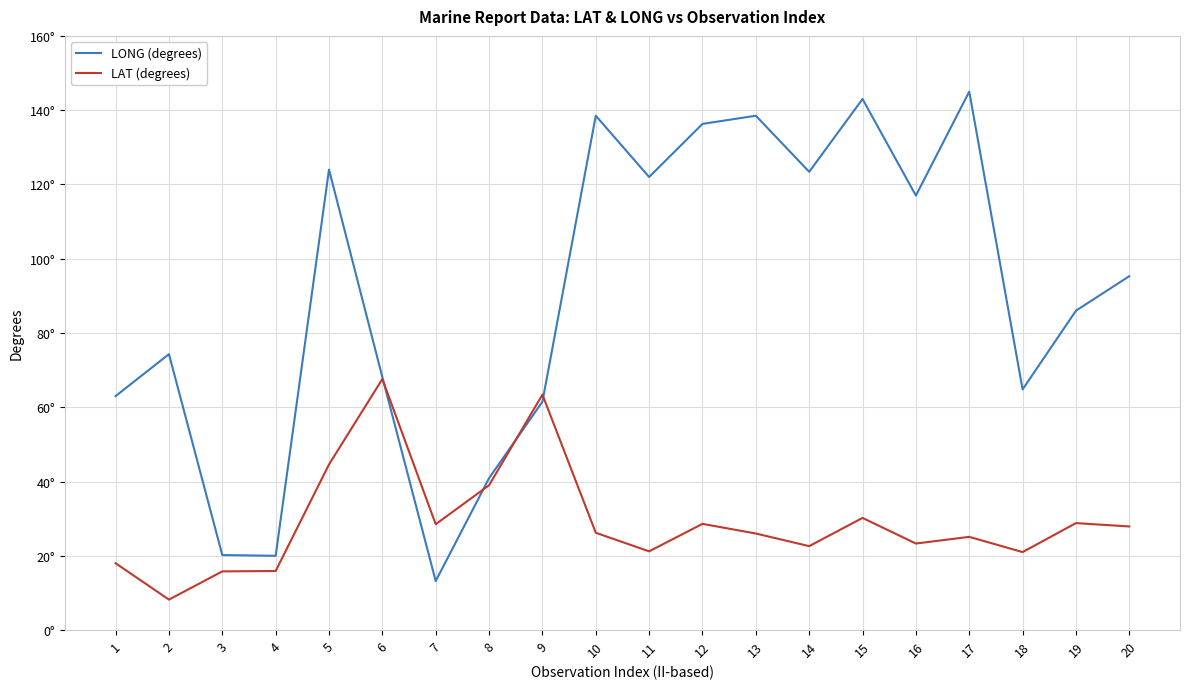

Is this an area chart (filled region under the line)?

No